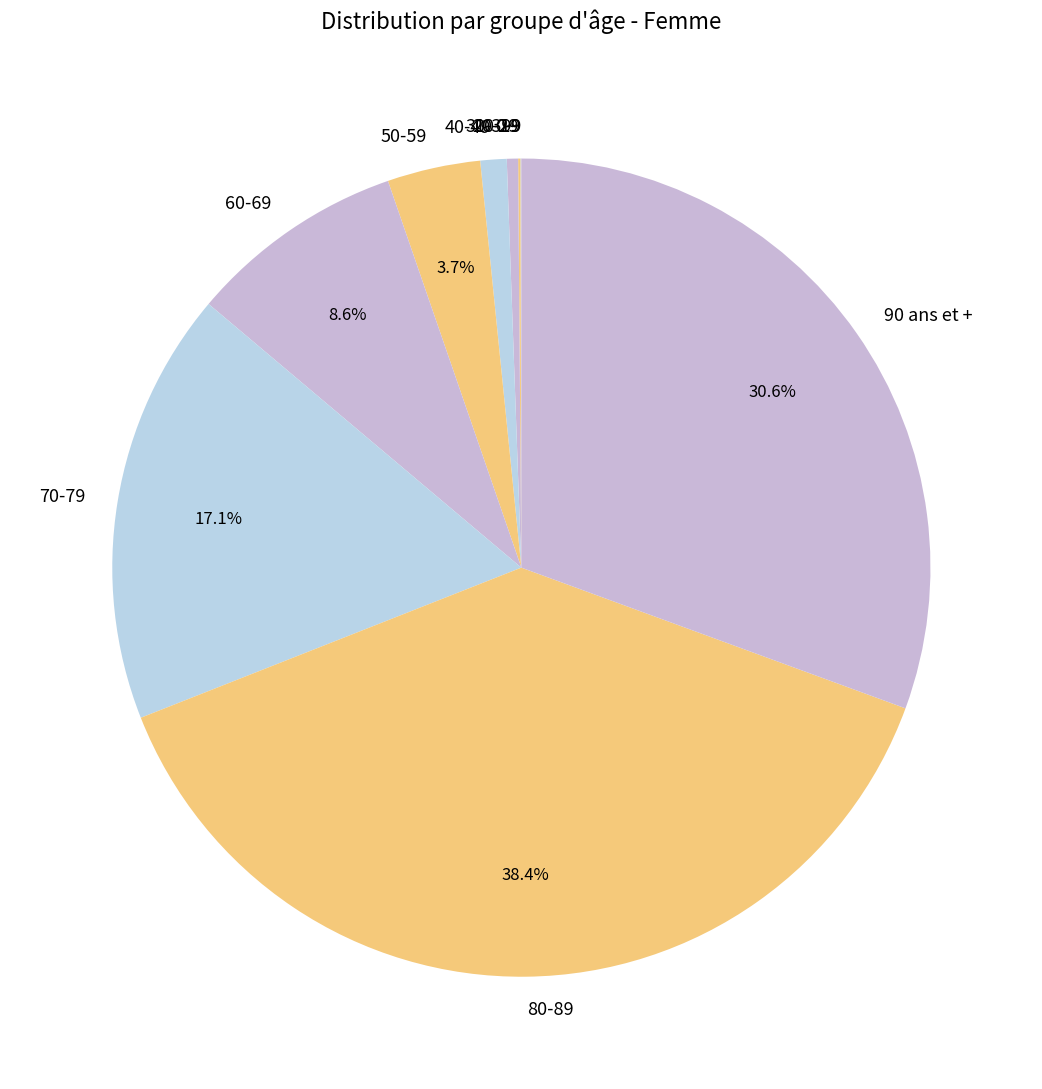

Combined, what portion of the pie is 60-69 and 80-89?

47.0%